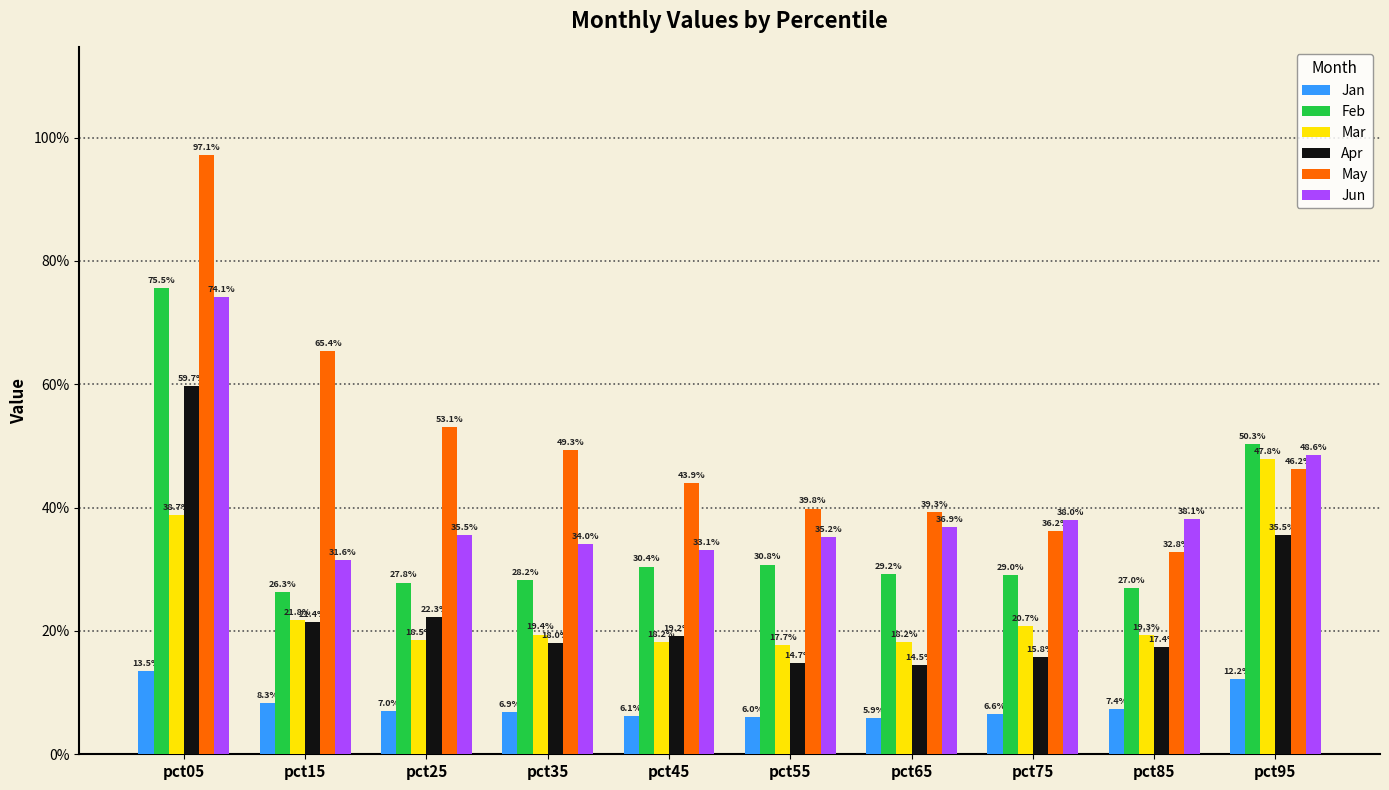

True or false: Jun has a value of 0.4 at pct55.

True